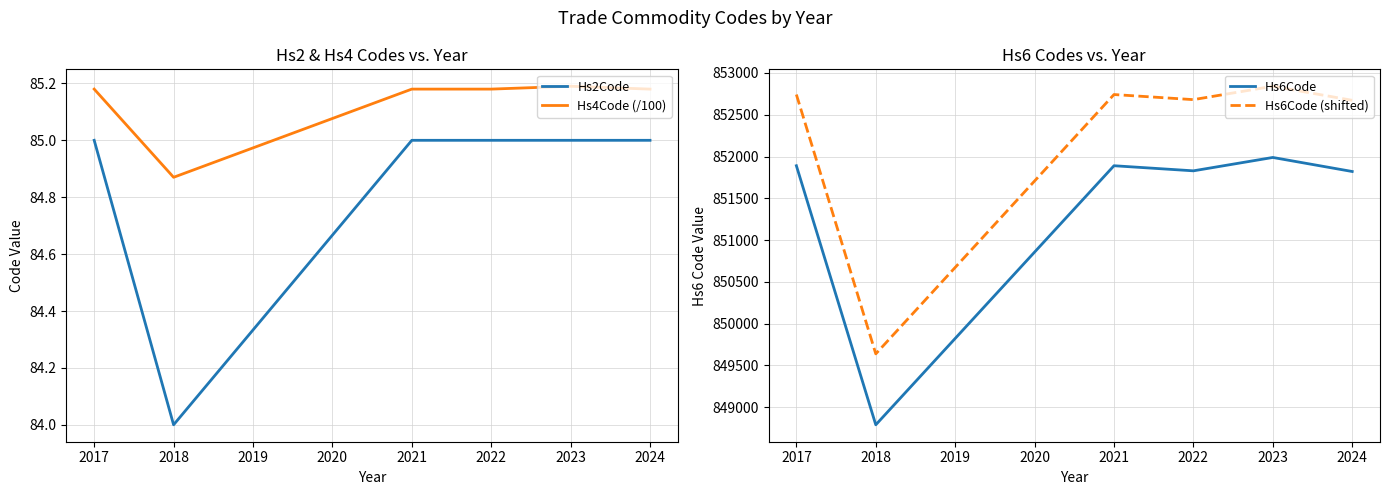

What is the highest value of the Hs2Code series?

85.0